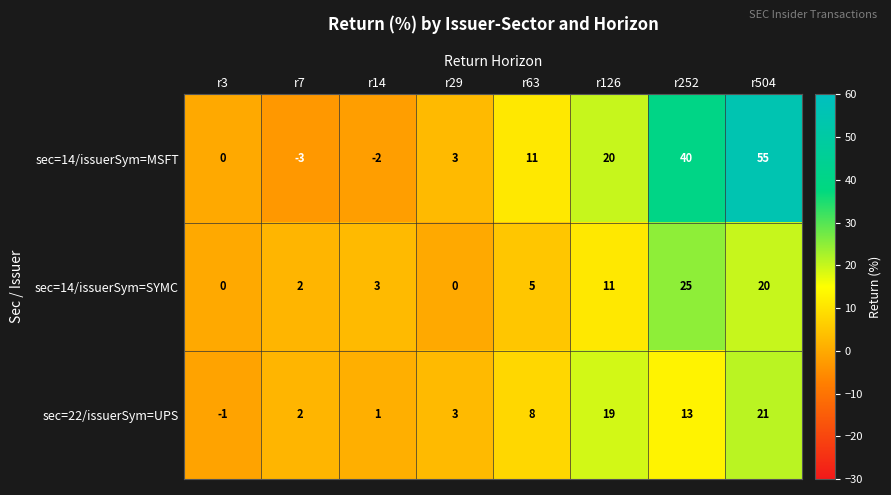

What is the difference between the sec=14/issuerSym=SYMC values at r7 and r252?

23